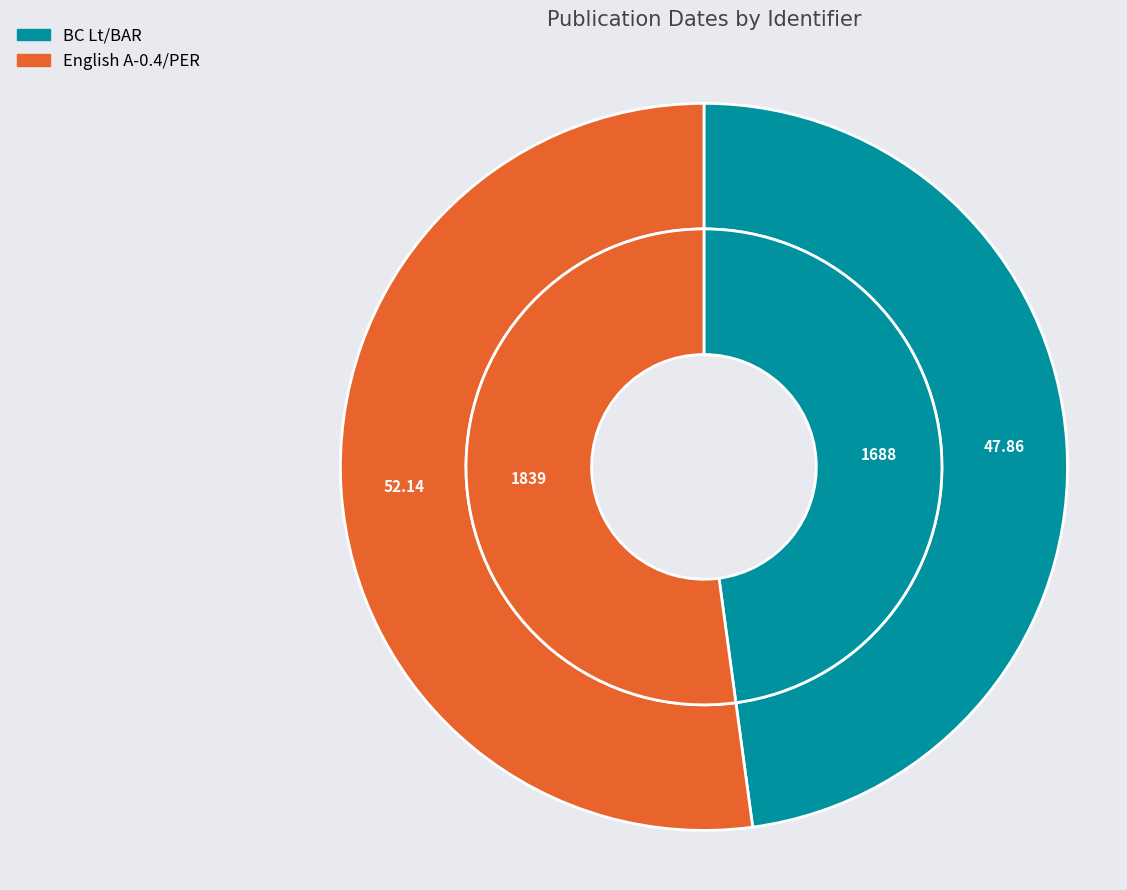

What is the change in value from BC Lt/BAR to English A-0.4/PER?

+151